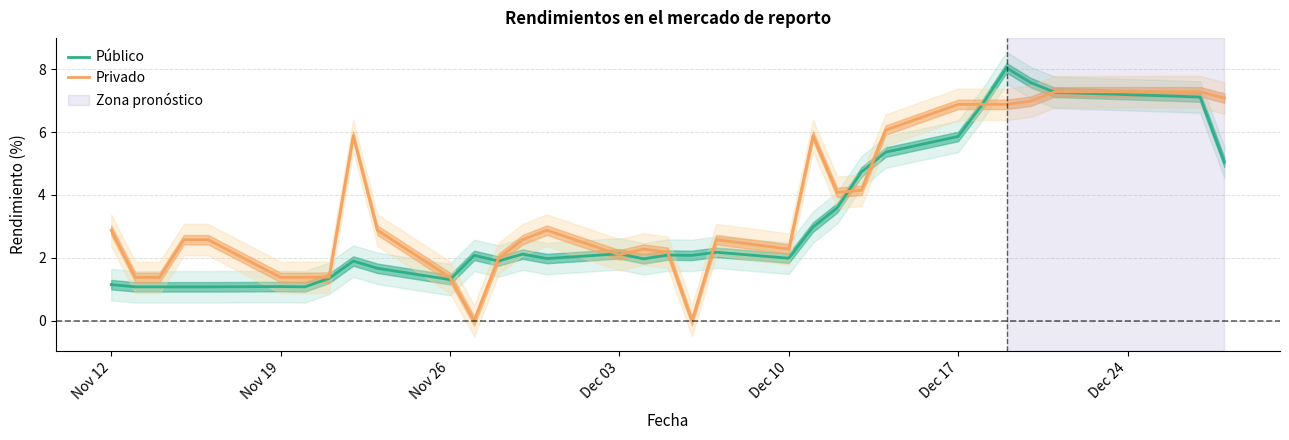

Rank the series by their maximum value, from lowest to highest.

Privado, Público